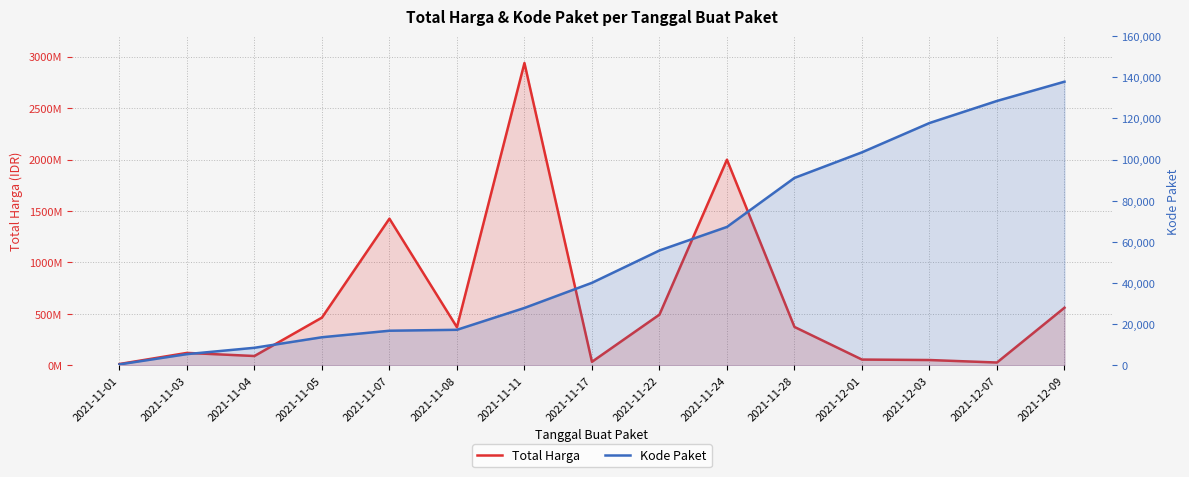

Where is the first local minimum for Total Harga?

2021-11-04